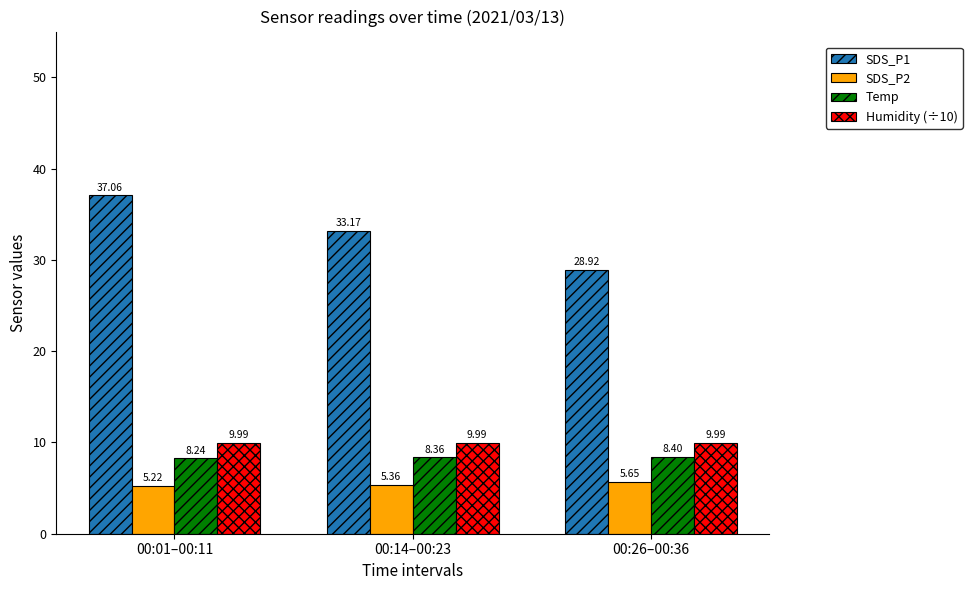

List the series in order of their peak value, highest first.

SDS_P1, Humidity (÷10), Temp, SDS_P2